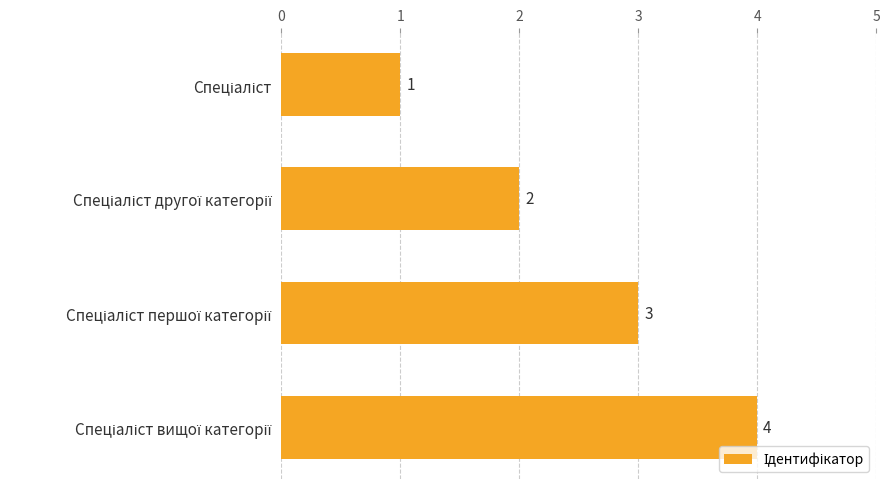

What is the value of the 3rd bar from the top?

3